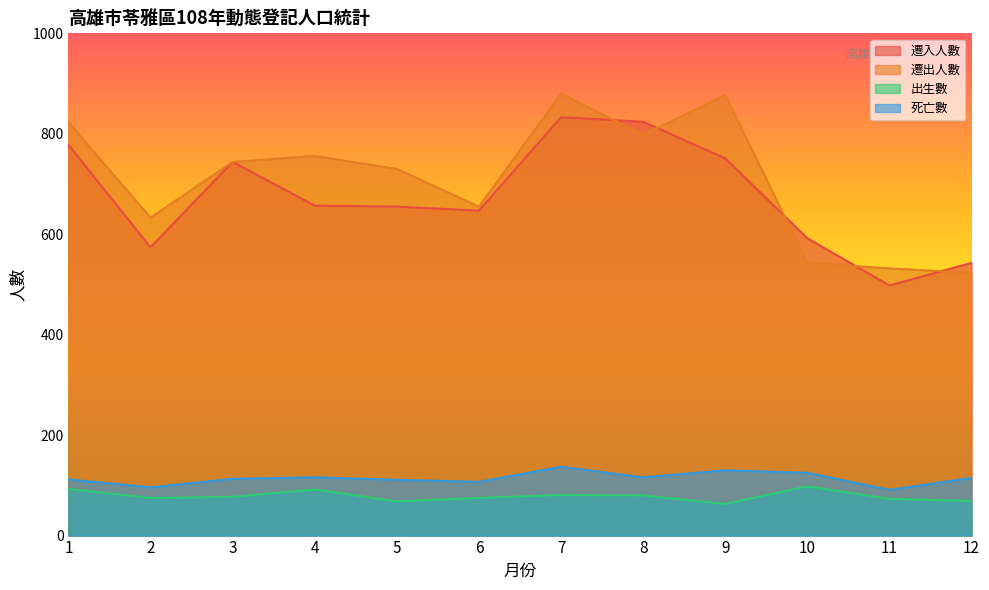

Count the number of categories in the chart.

12